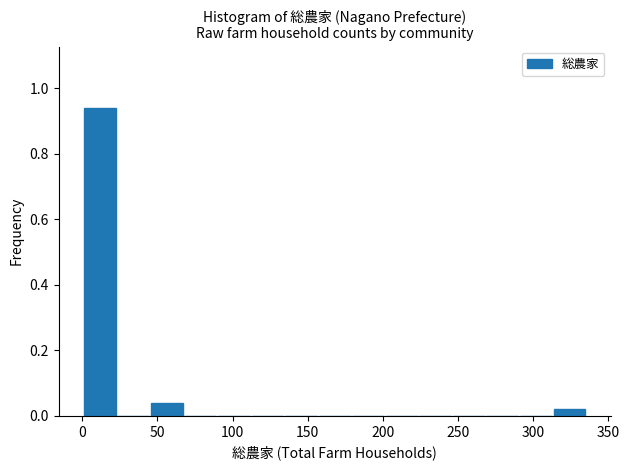

Which range on the x-axis has the tallest bar?

0 to 25